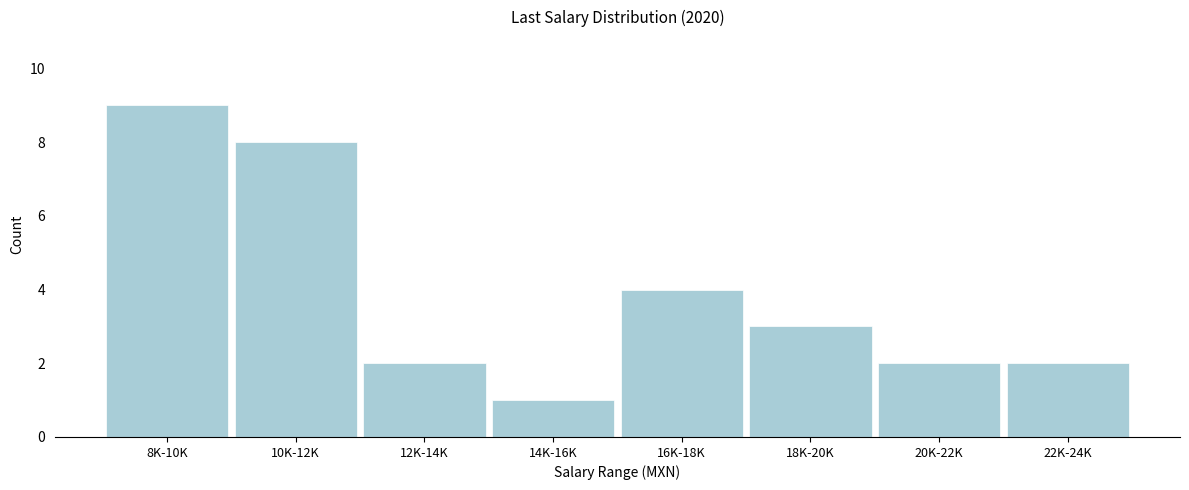

Reading right to left, what are all the values shown in this chart?

22K-24K=2	20K-22K=2	18K-20K=3	16K-18K=4	14K-16K=1	12K-14K=2	10K-12K=8	8K-10K=9